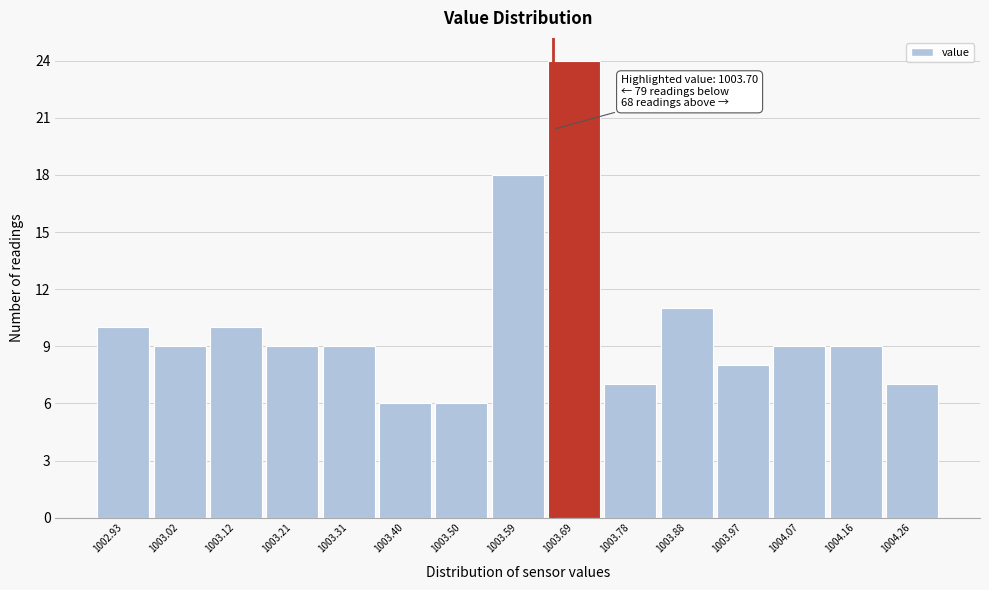

Reading right to left, what are all the values shown in this chart?

1004.26=7	1004.16=9	1004.07=9	1003.97=8	1003.88=11	1003.78=7	1003.69=24	1003.59=18	1003.50=6	1003.40=6	1003.31=9	1003.21=9	1003.12=10	1003.02=9	1002.93=10